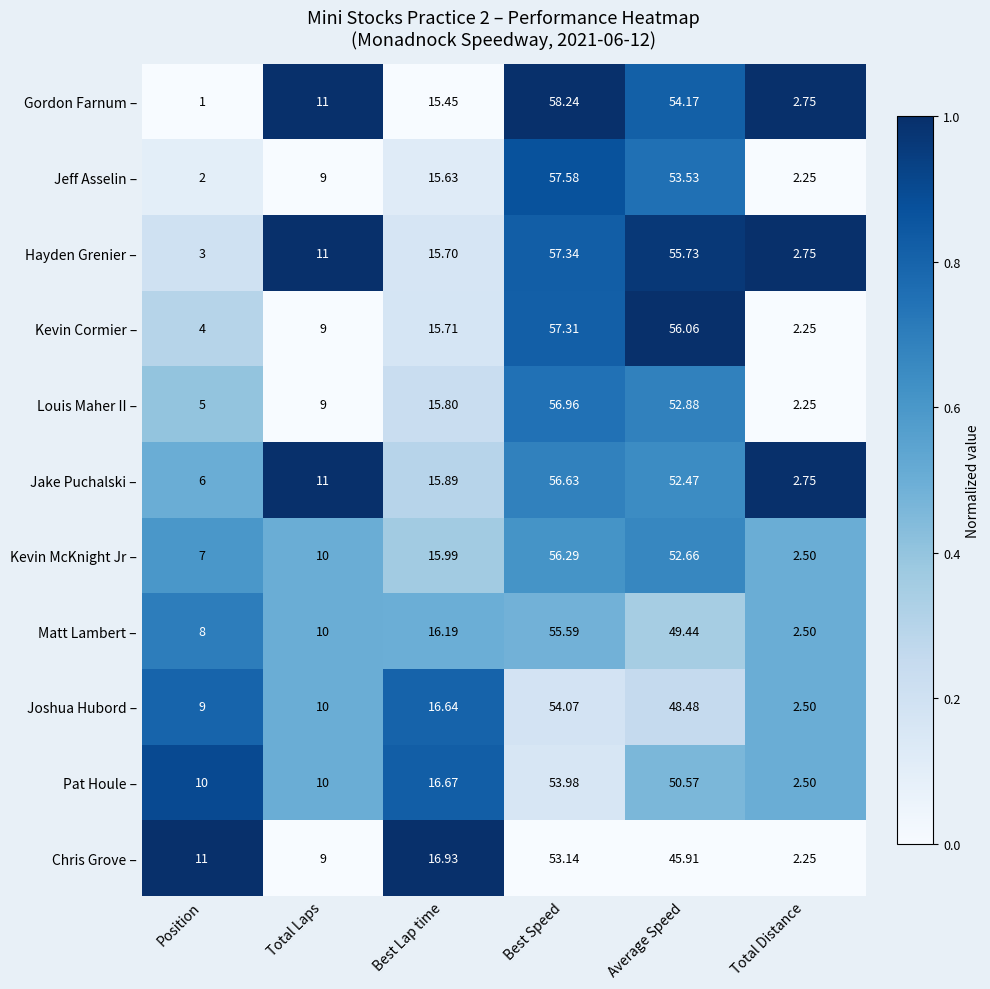

Which category has the lowest value across all series?

Position